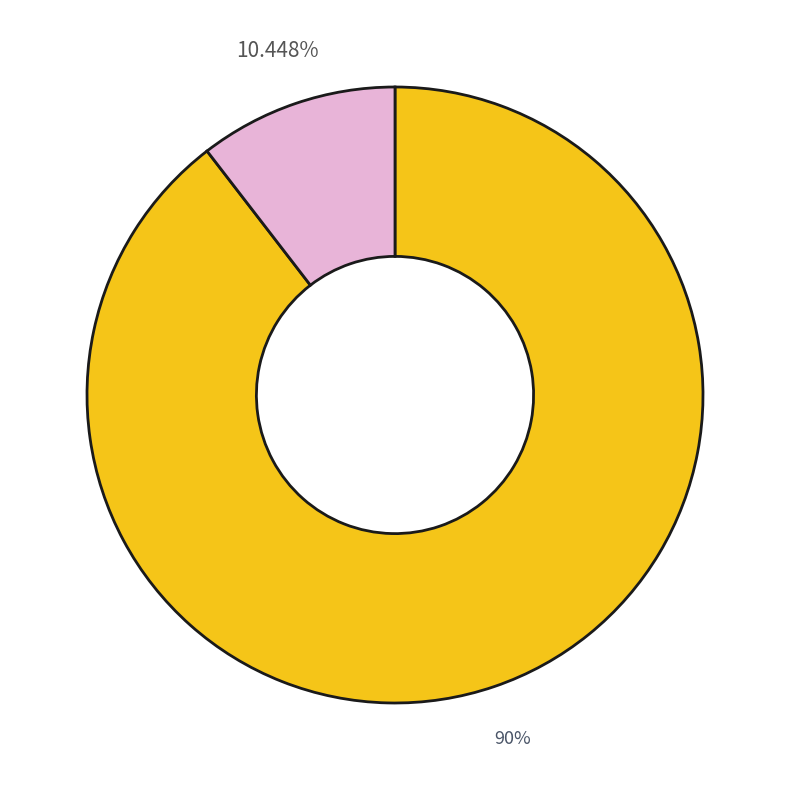

Is there a majority slice in this chart?

Yes